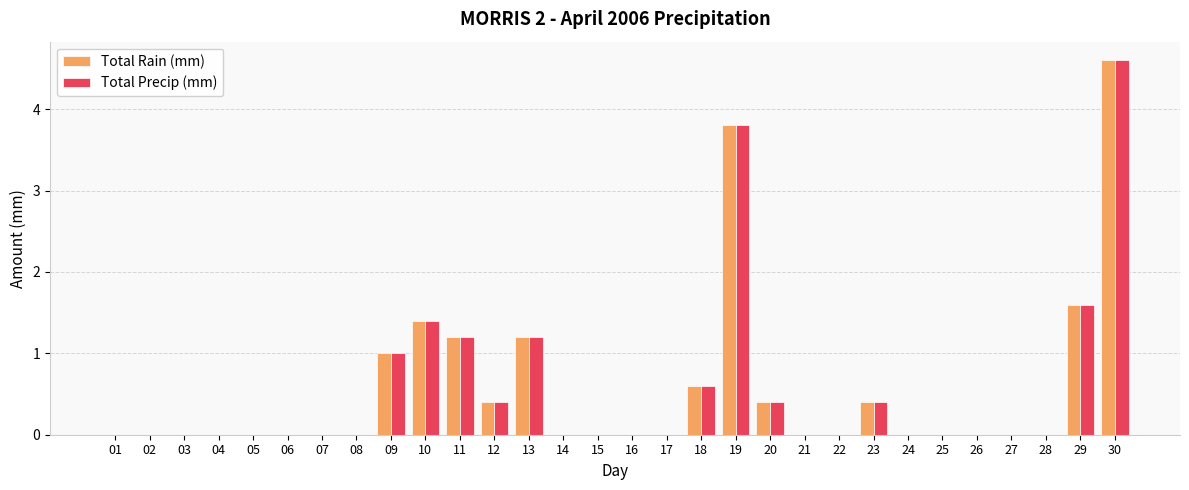

What is the maximum value shown in the chart?

4.6